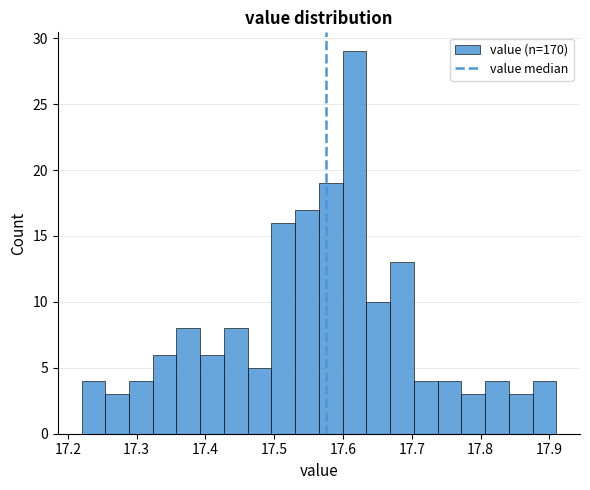

Around what value on the x-axis is the tallest bar? Give the approximate position of its centre, as read against the axis.

17.62